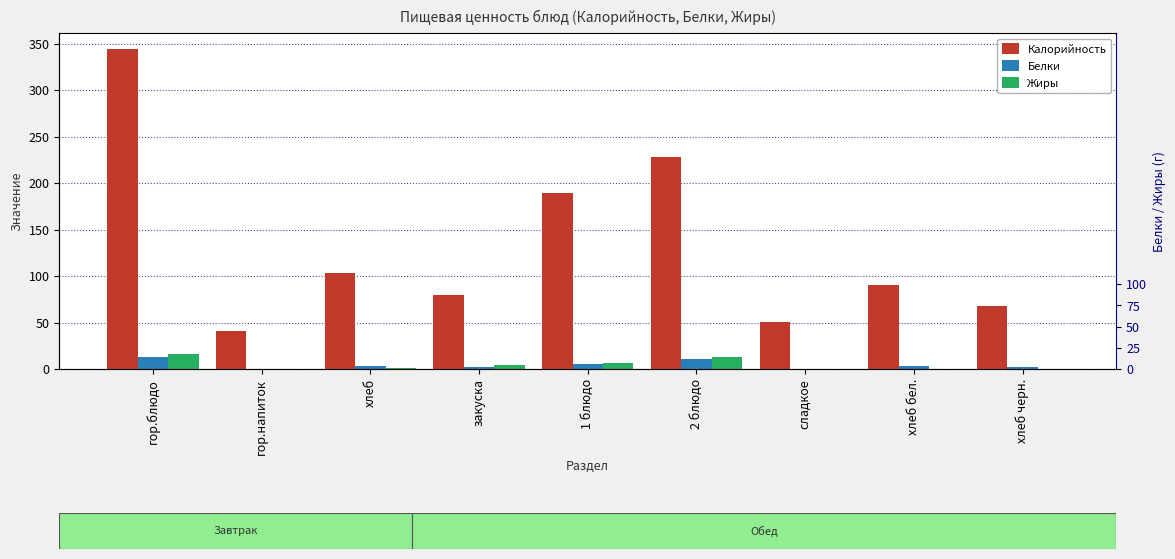

At which category is the sum across all series the highest?

гор.блюдо